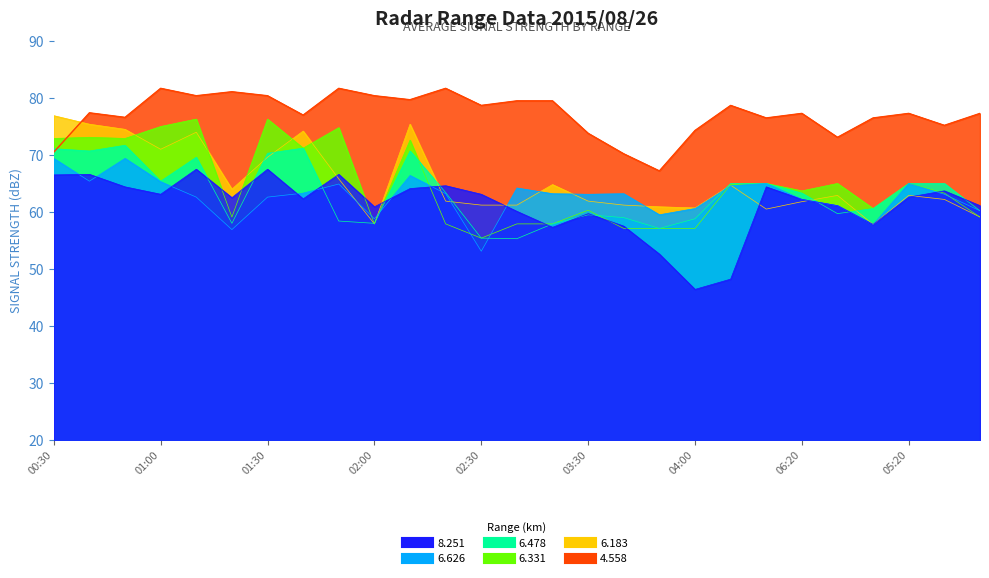

Is the value of   4.558 at 05:20 greater than the value of   6.478 at 00:30?

Yes